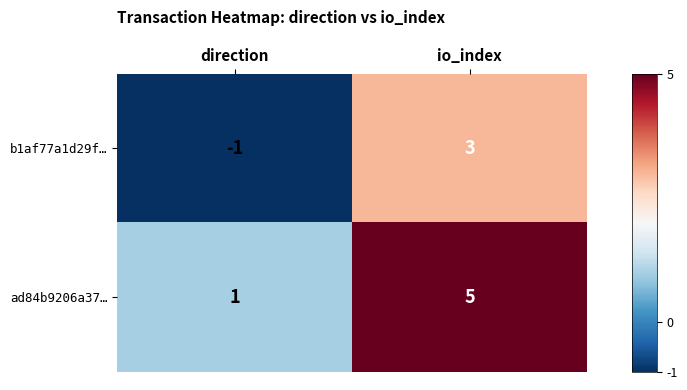

The ad84b9206a37… series shows 3 at io_index. True or false?

False